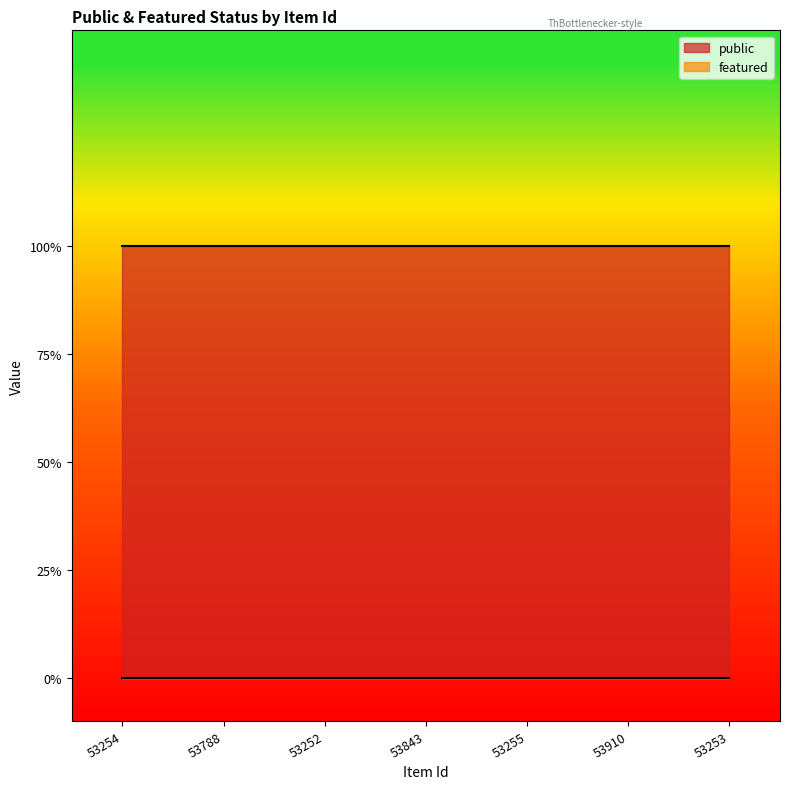

Which series has the widest spread of values?

public